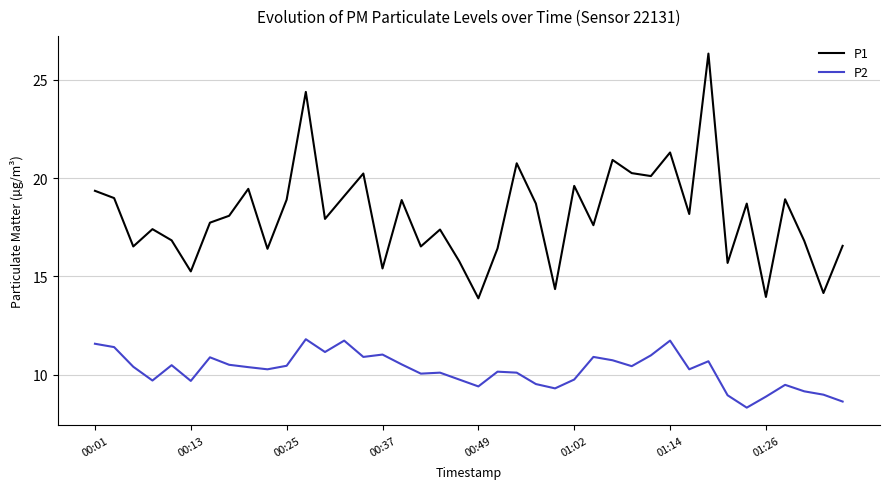

List the series in order of their peak value, lowest first.

P2, P1